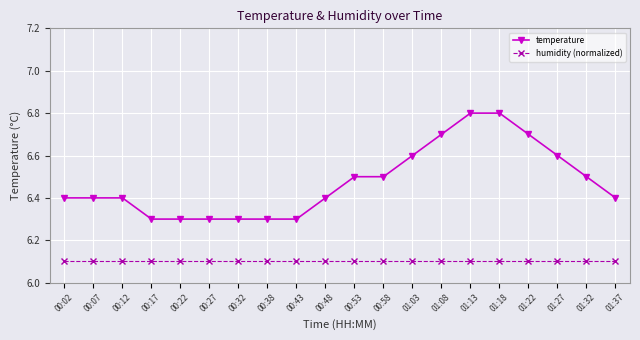

True or false: humidity (normalized) and temperature cross at least once.

False